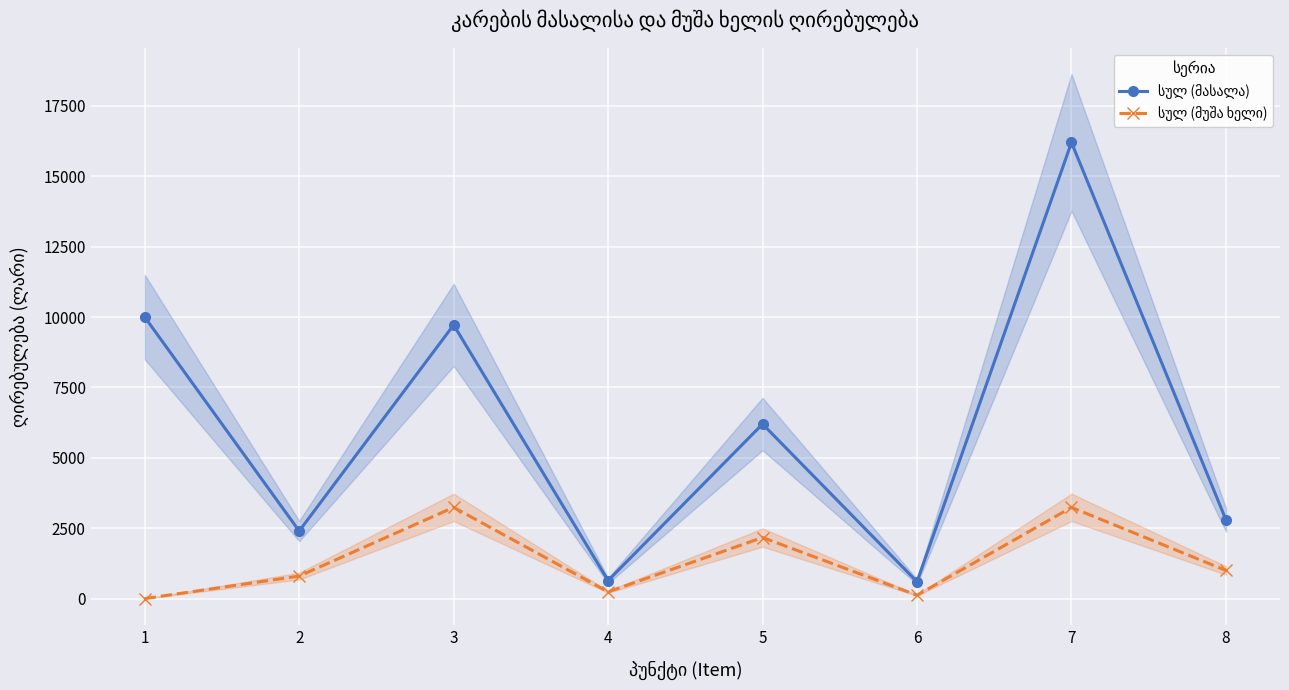

True or false: სულ (მუშა ხელი) has a value of -1374 at 1.

False